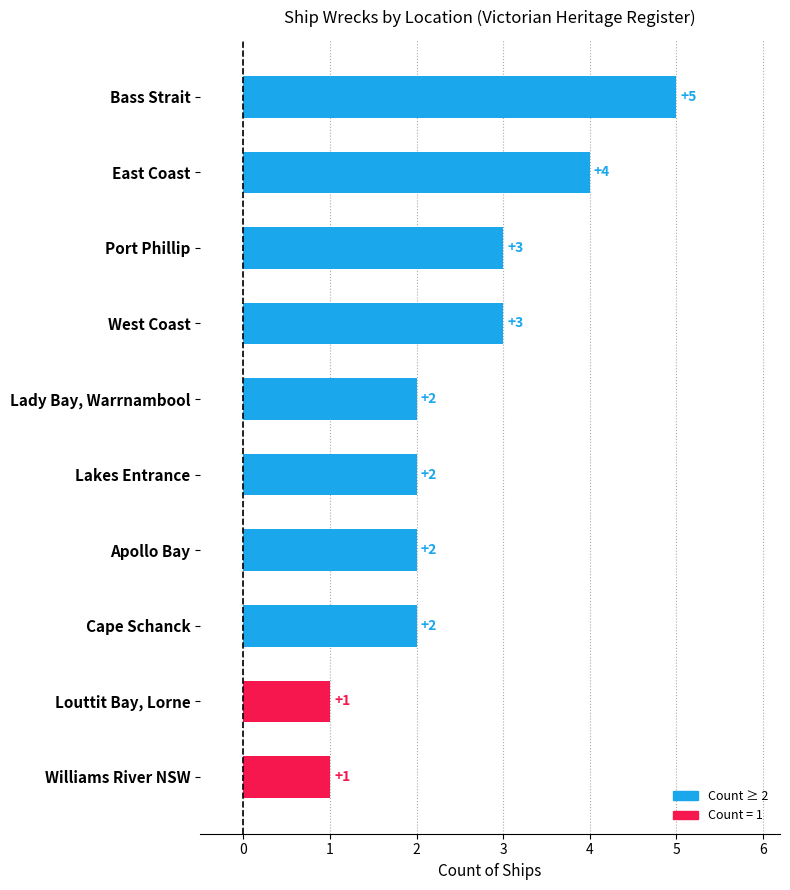

What is the sum of all values?

25